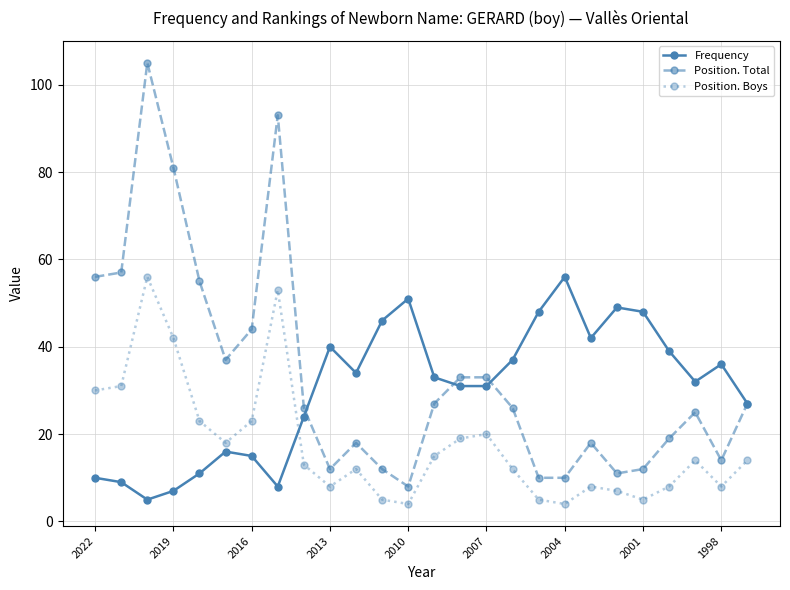

Which series has the widest spread of values?

Position. Total